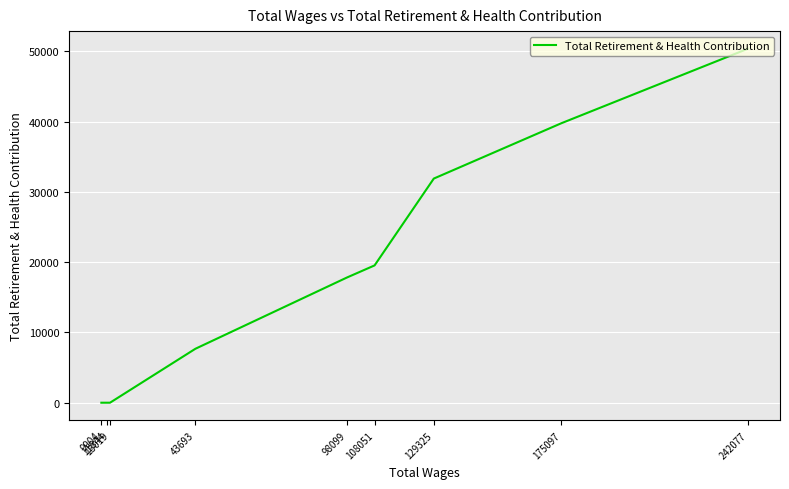

Count the values in the range 0 to 31897.

7